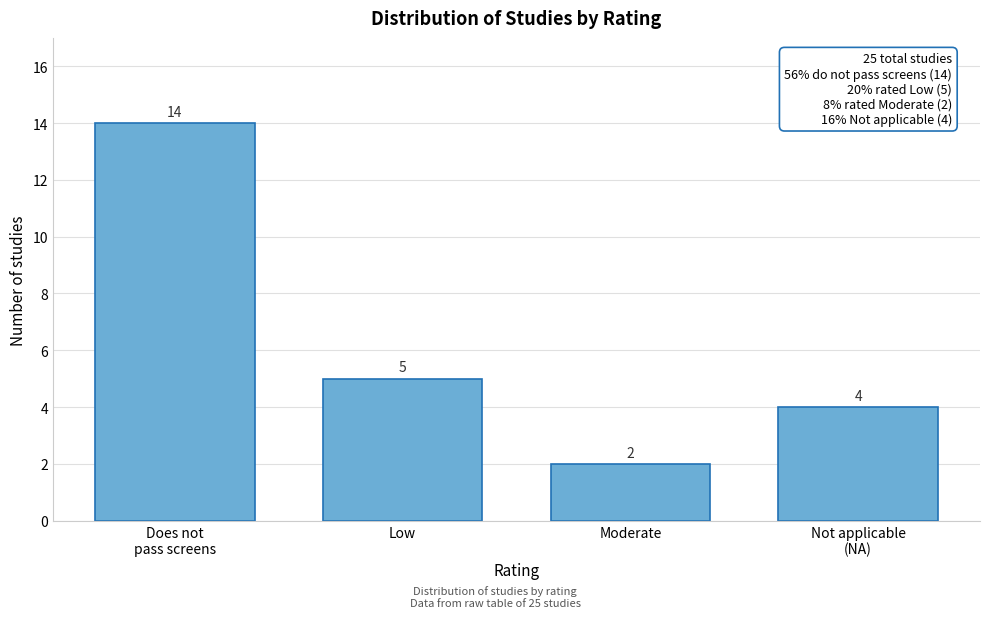

Reading left to right, list all the values displayed in this chart.

14	5	2	4